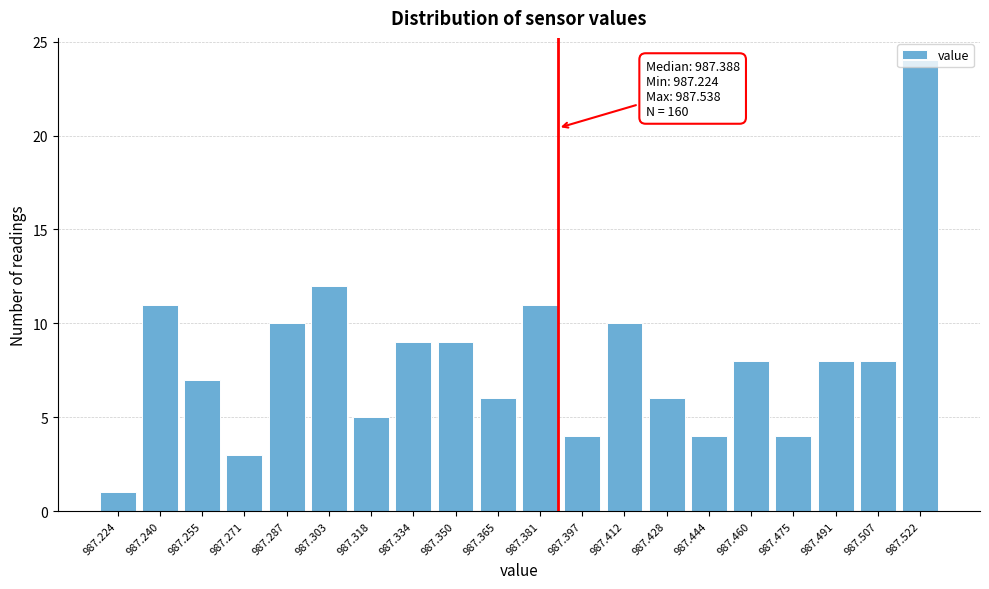

What is the approximate value at 987.475?

4